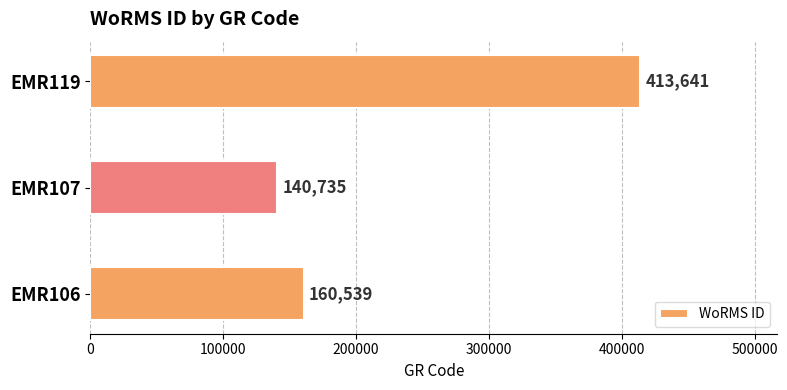

Approximately how many times larger is the value at EMR119 compared to EMR106?

2.6